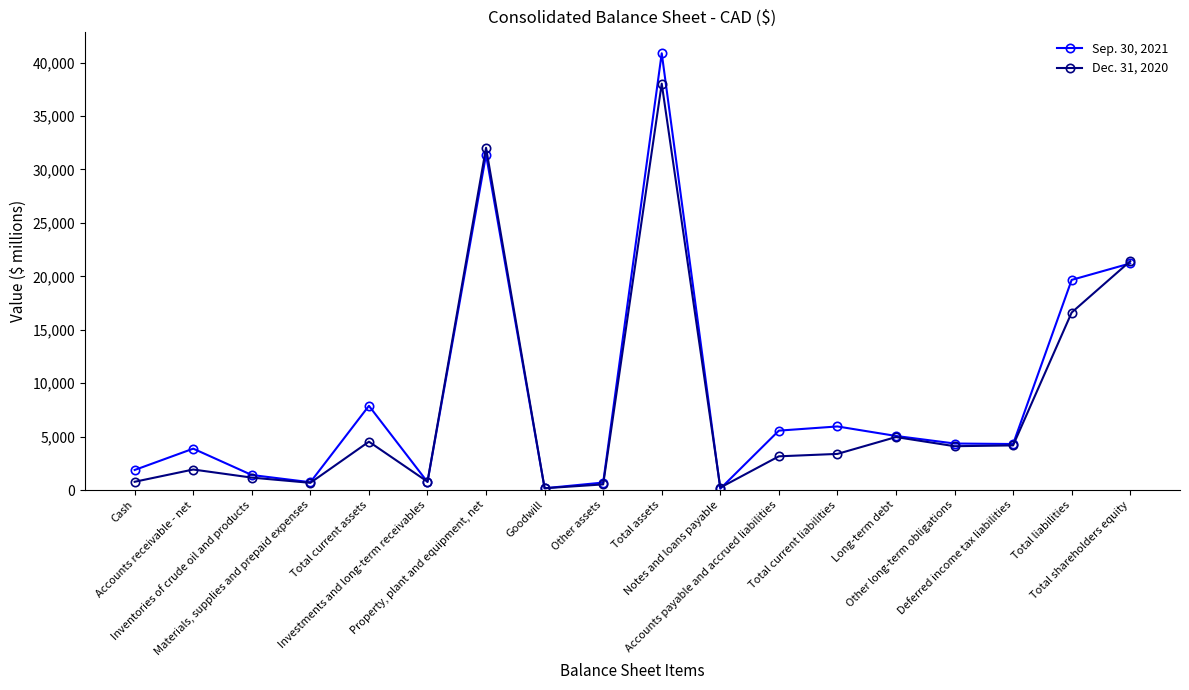

True or false: Sep. 30, 2021 has more than 1 interior local peaks.

True